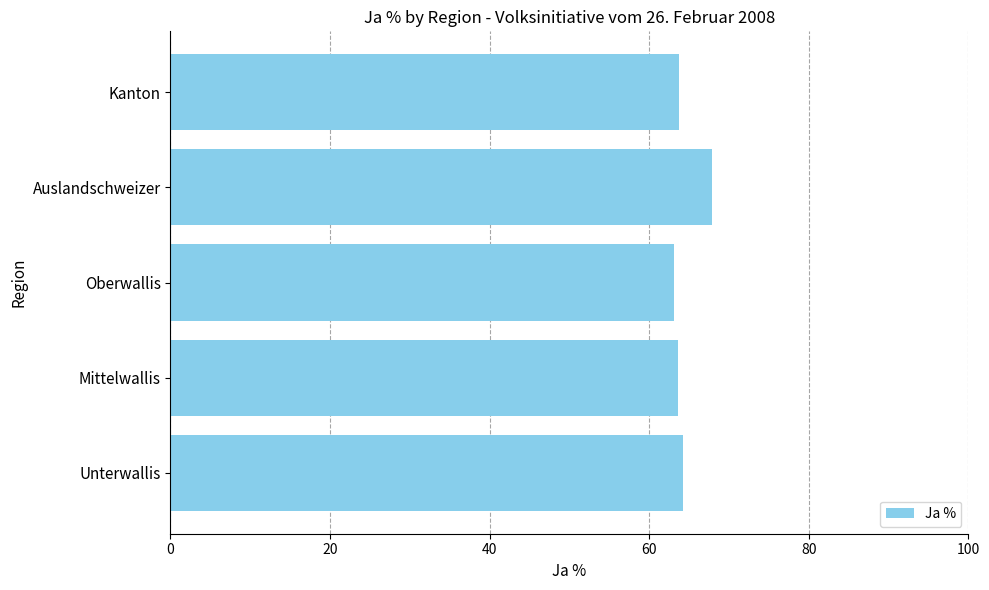

What is the sum of all values?

322.5